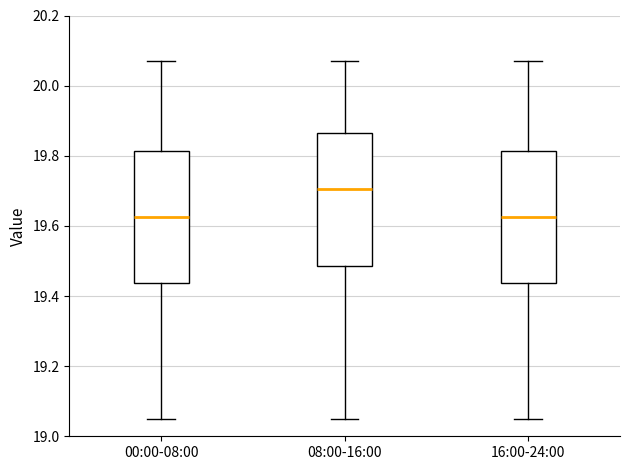

Where does the upper whisker of the box for 16:00-24:00 end on the y-axis? The values are not printed on the chart, so give them approximately, as read against the axis.

20.08